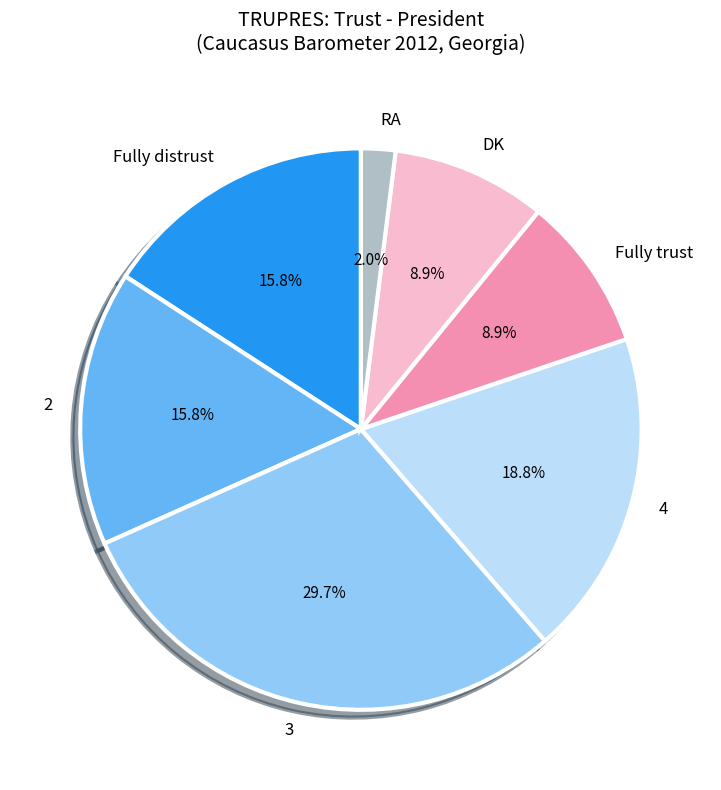

Is it true that Fully distrust is 16% of the pie?

True